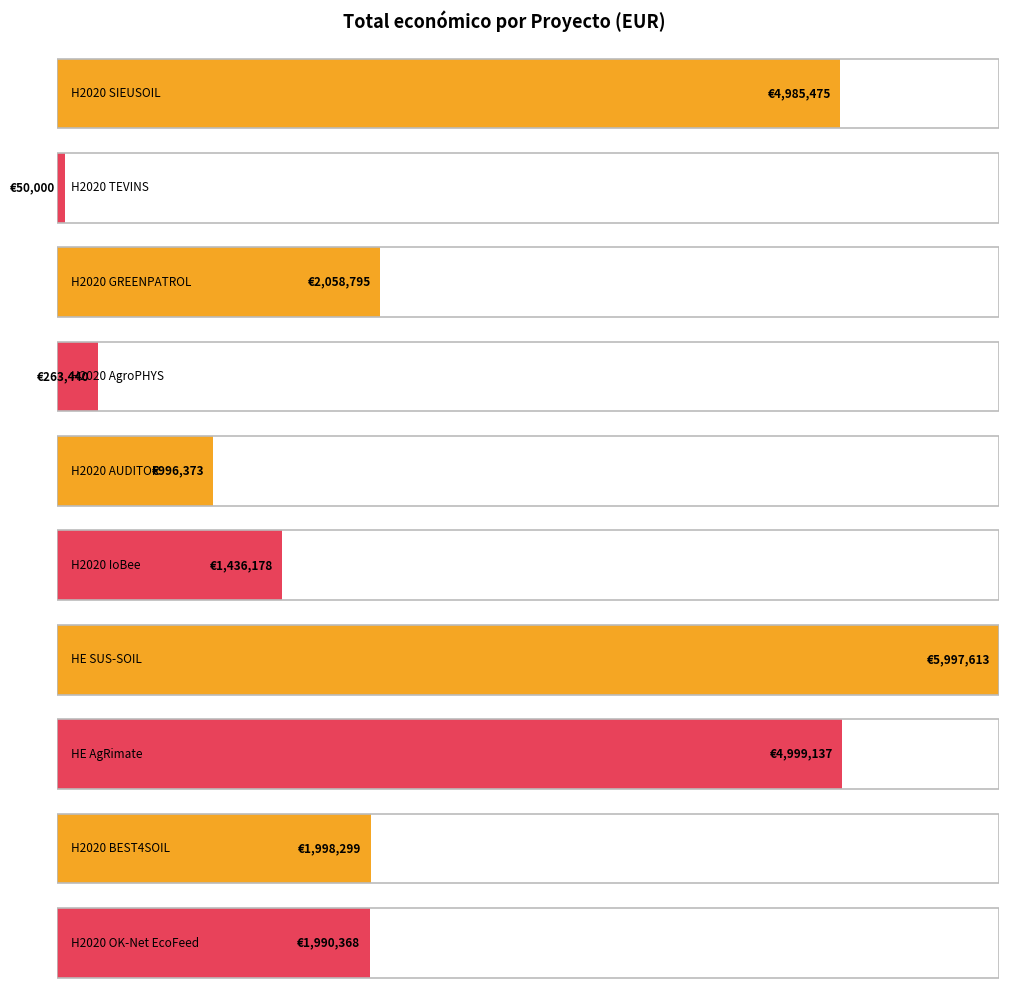

How many distinct data groups are displayed?

1